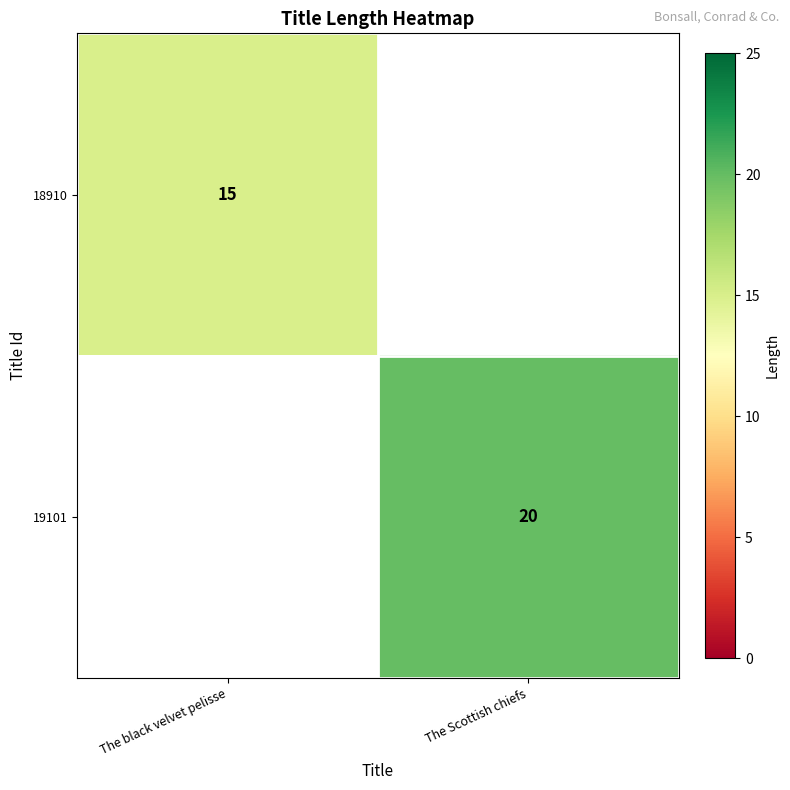

Is the value of 18910 at The black velvet pelisse greater than the value of 19101 at The Scottish chiefs?

No